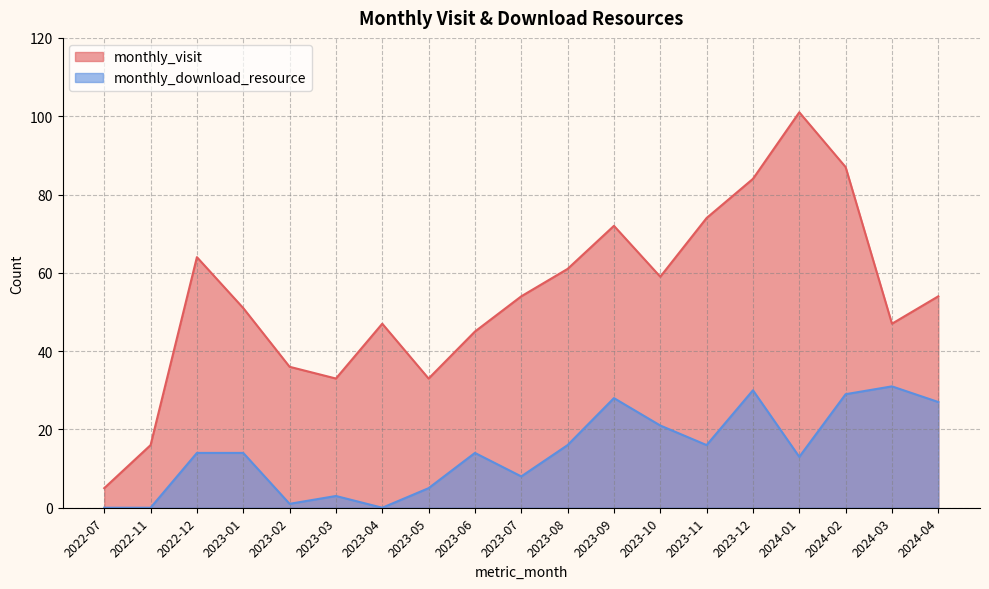

What is the label of the 12th point from the left?

2023-09